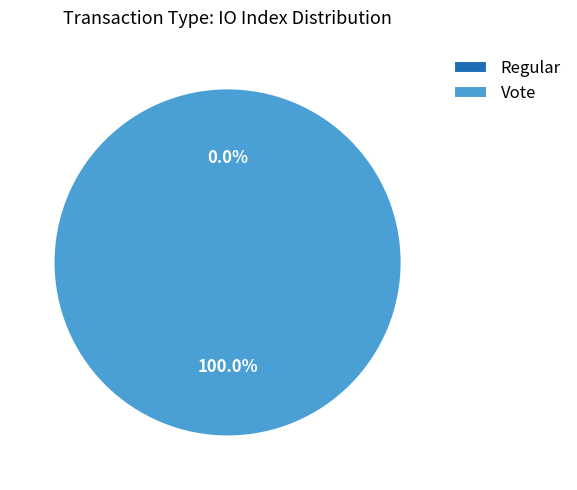

To the nearest percent, what is the difference between the Regular and Vote slice percentages?

100%